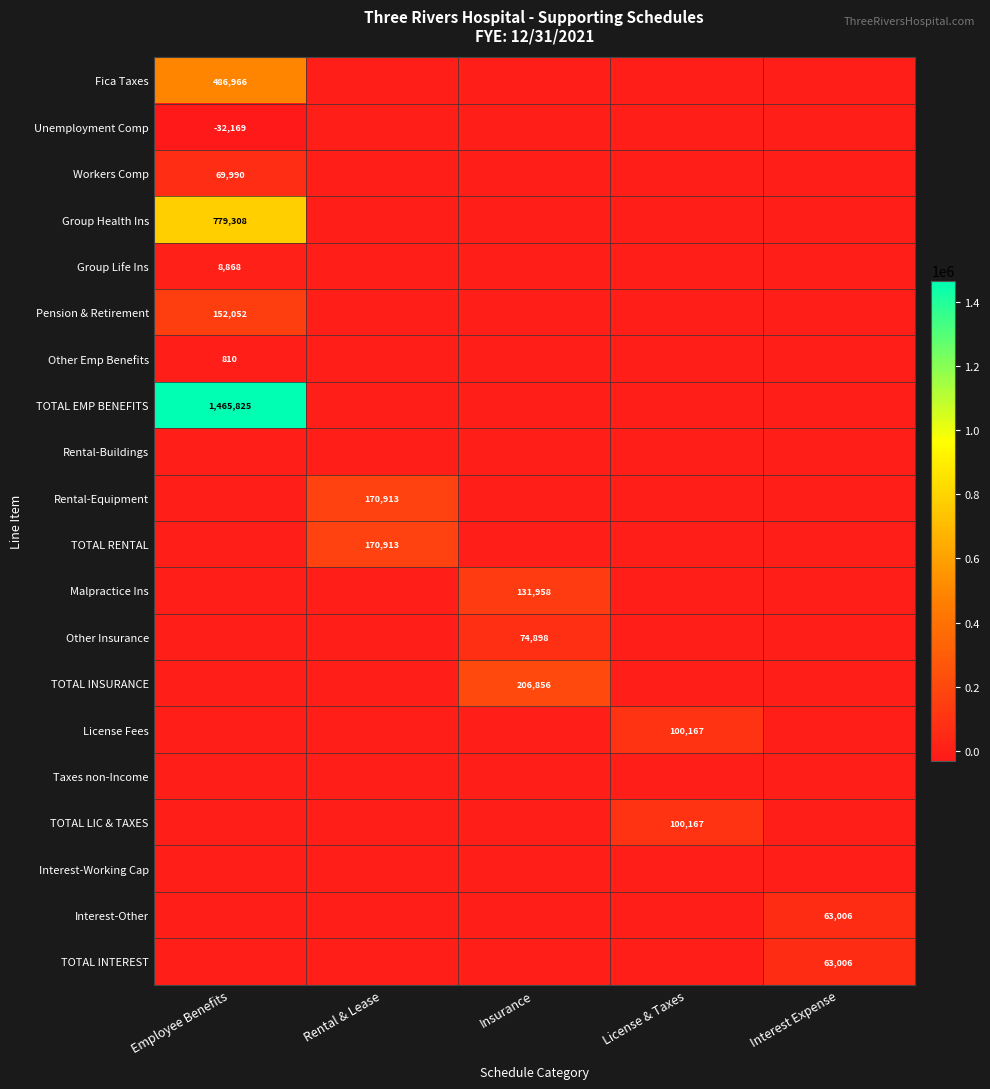

Which has a higher value, Insurance or License & Taxes?

Insurance